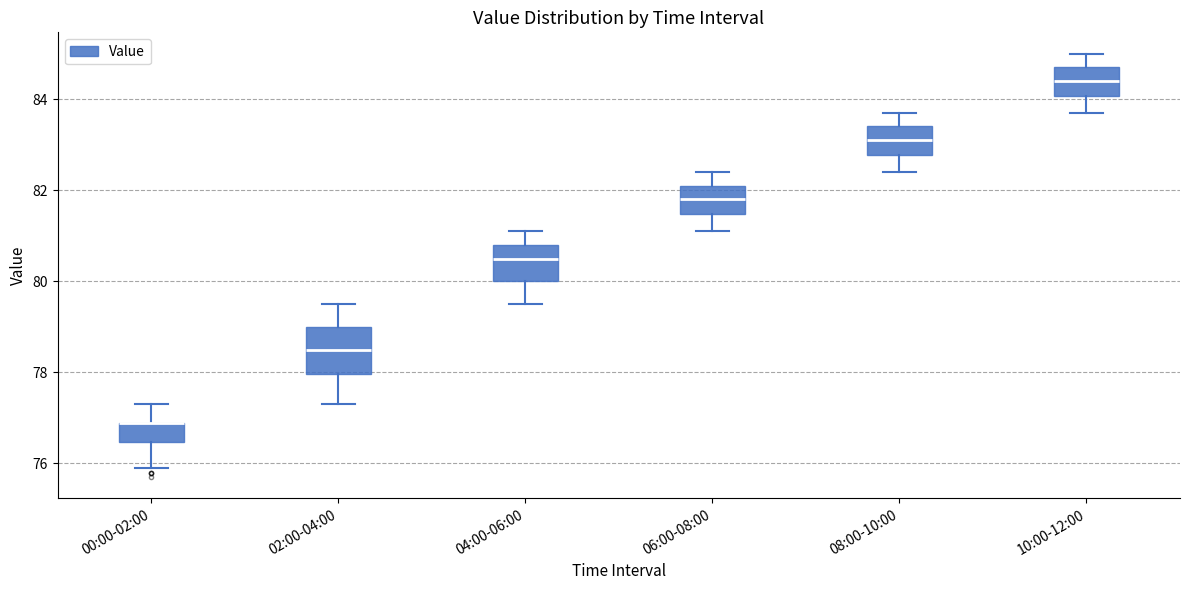

Reading left to right, transcribe this box plot: for each box, give where its median line is, the range the box spans, and where its two whiskers end, as read against the y-axis. The values are not printed on the chart, so give them approximately, as read against the axis.

00:00-02:00: median 77.0 (drawn on the box's upper edge), box 76.4 to 77.0, whiskers 76.0 to 77.4
02:00-04:00: median 78.6, box 78.0 to 79.0, whiskers 77.4 to 79.6
04:00-06:00: median 80.6, box 80.0 to 80.8, whiskers 79.6 to 81.2
06:00-08:00: median 81.8, box 81.4 to 82.2, whiskers 81.2 to 82.4
08:00-10:00: median 83.2, box 82.8 to 83.4, whiskers 82.4 to 83.8
10:00-12:00: median 84.4, box 84.0 to 84.8, whiskers 83.8 to 85.0